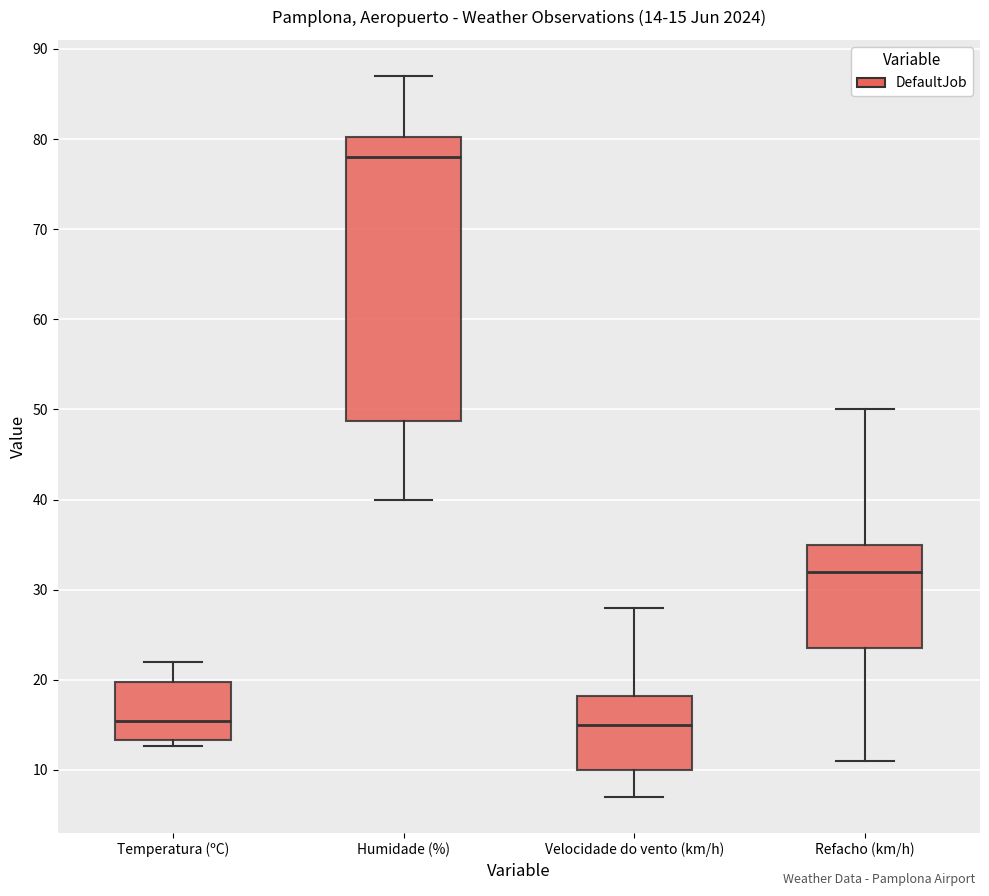

Which box has the highest median line?

Humidade (%)